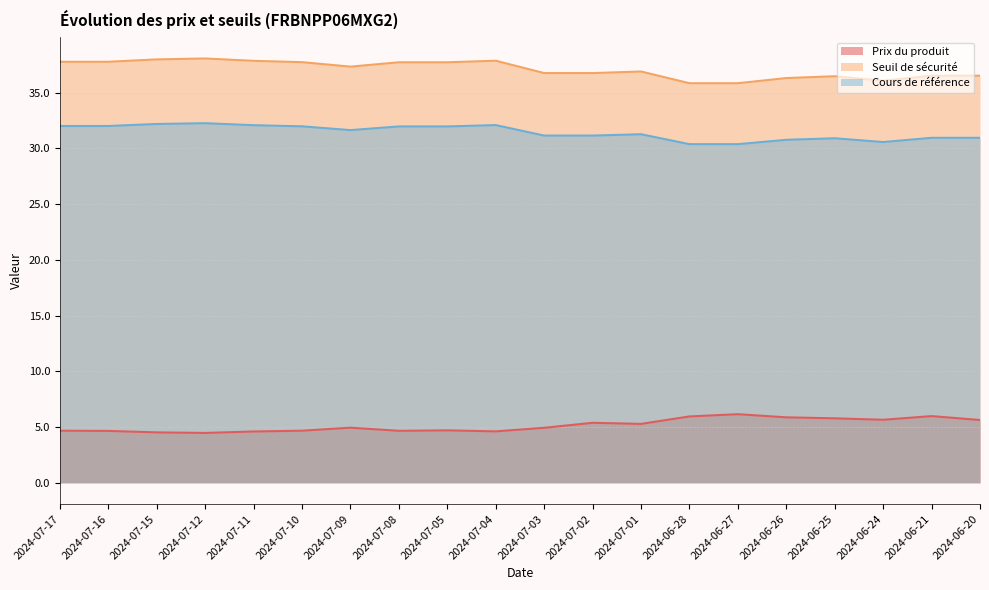

Which series has the largest total across all categories?

Seuil de sécurité